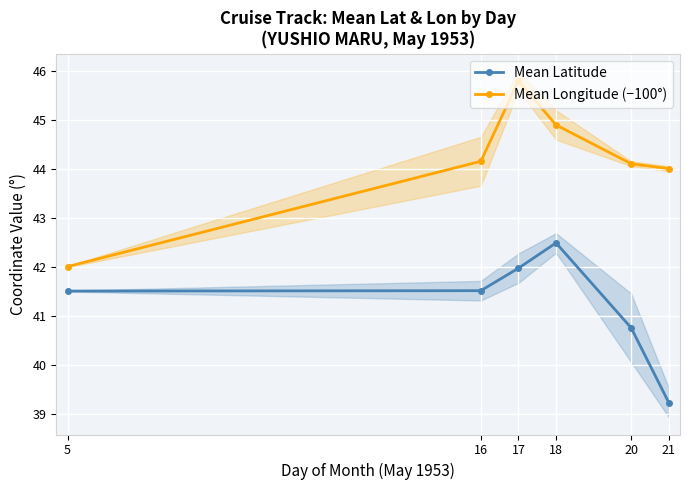

At 21, list the series in order from smallest to largest.

Mean Latitude, Mean Longitude (−100°)